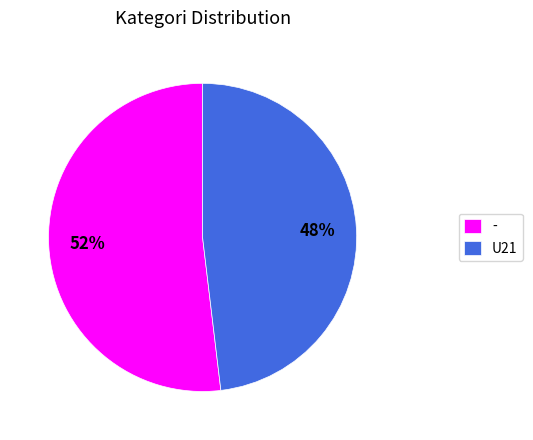

To the nearest percent, what is the combined percentage of - and U21?

100%